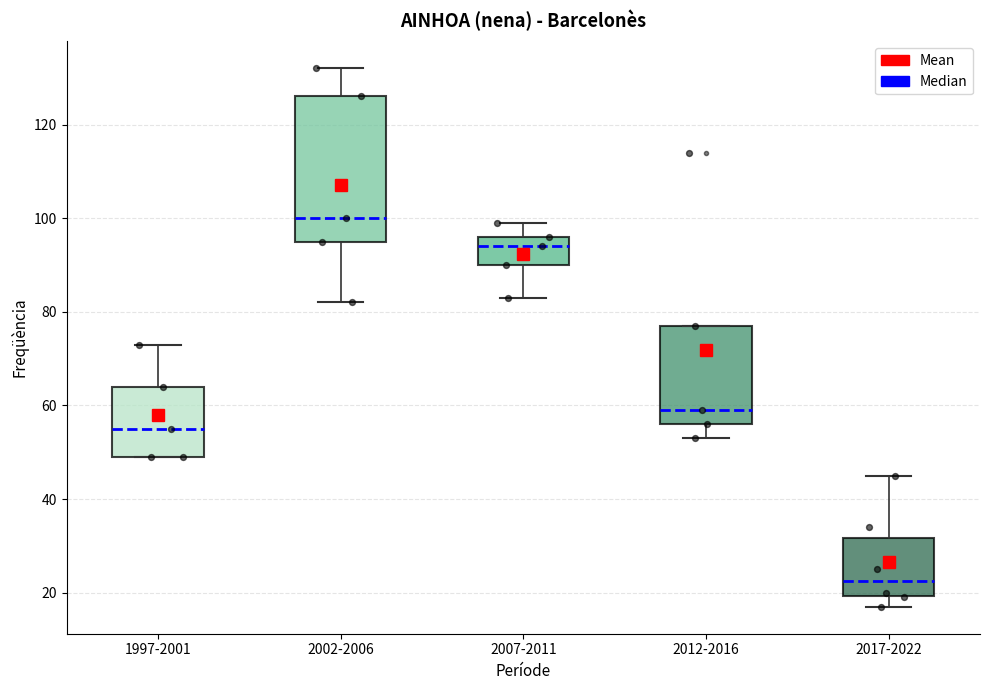

Where does the median line of the box for 2012-2016 sit on the y-axis? The values are not printed on the chart, so give them approximately, as read against the axis.

60